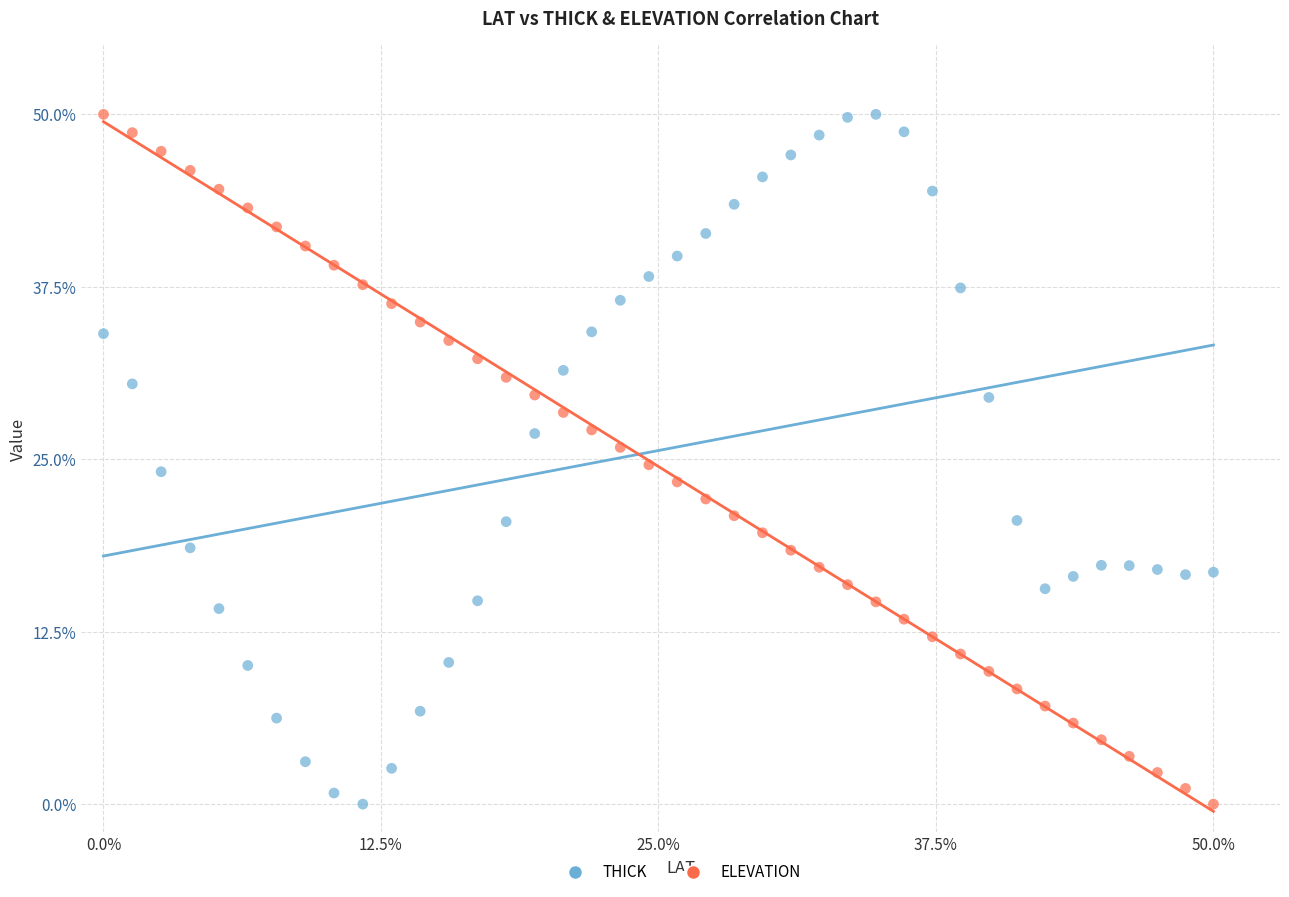

What is the X range (max minus min) for the scatter plot?

50.0